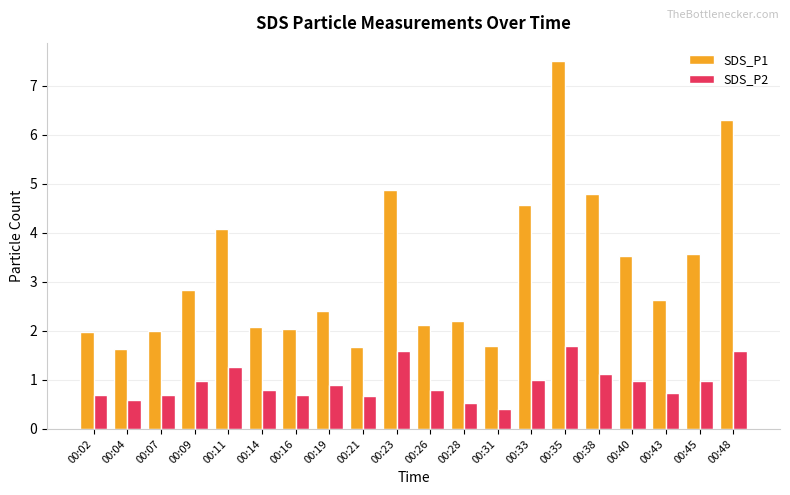

What is the difference between the second highest and minimum values in the SDS_P2 series?

1.2